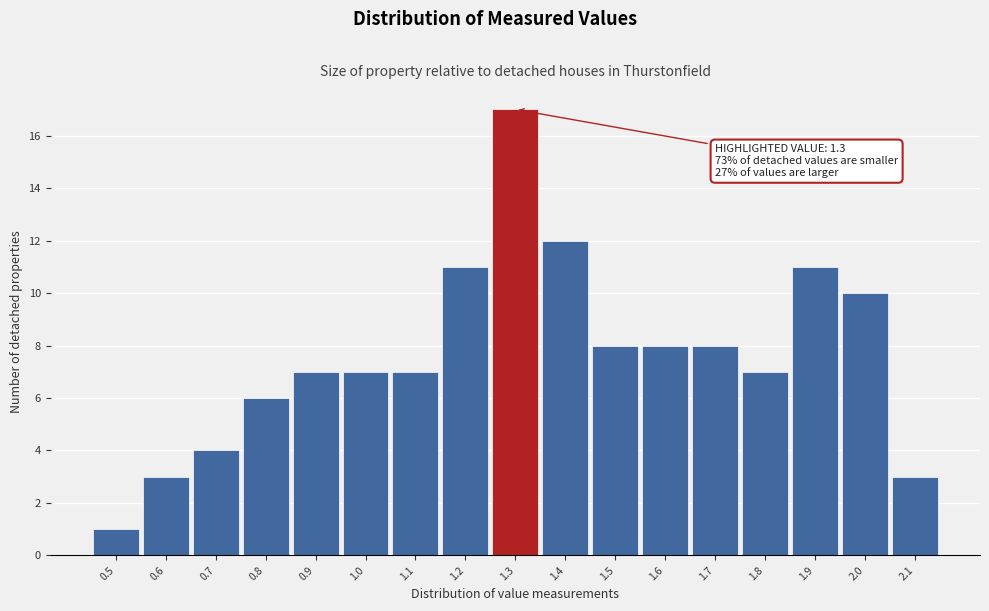

Over which range of the x-axis is the bar tallest?

1.25 to 1.35